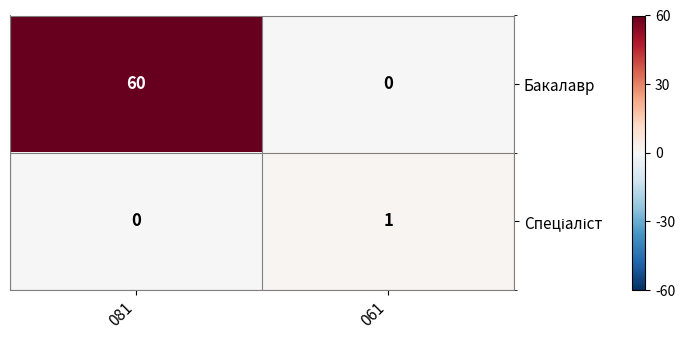

True or false: Бакалавр has a value of 60 at 081.

True